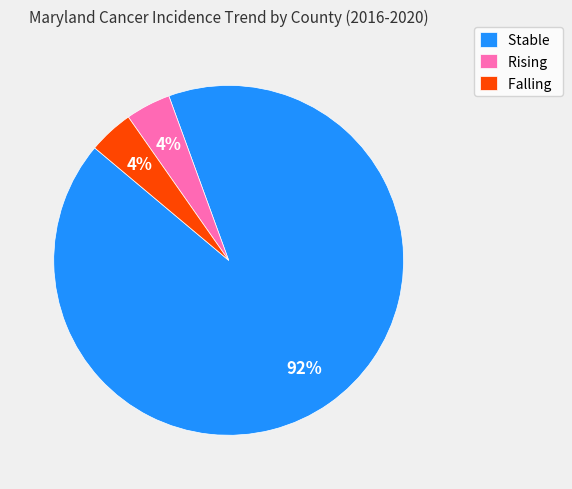

True or false: Stable accounts for 92% of the total.

True